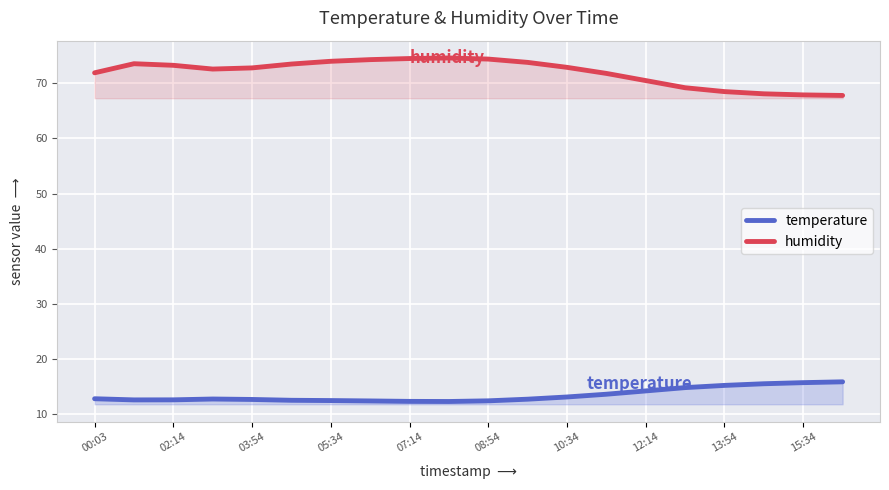

What is the spread (max minus min) of values at 02:14?

60.7